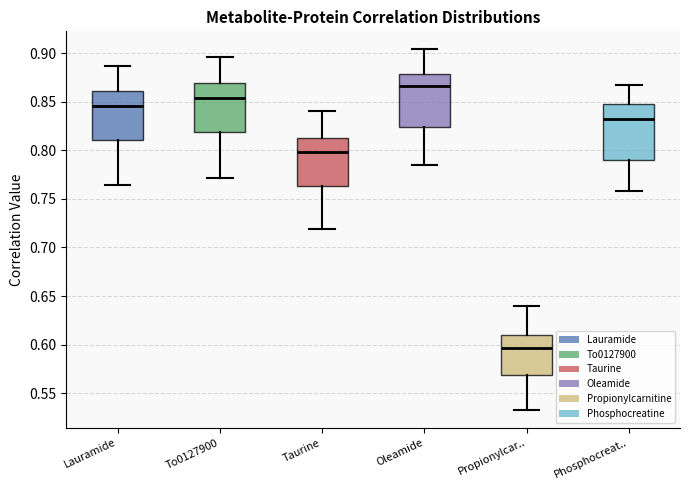

Reading left to right, transcribe this box plot: for each box, give where its median line is, the range the box spans, and where its two whiskers end, as read against the y-axis. The values are not printed on the chart, so give them approximately, as read against the axis.

Lauramide: median 0.845, box 0.810 to 0.860, whiskers 0.765 to 0.885
To0127900: median 0.855, box 0.820 to 0.870, whiskers 0.770 to 0.895
Taurine: median 0.800, box 0.765 to 0.810, whiskers 0.720 to 0.840
Oleamide: median 0.865, box 0.825 to 0.880, whiskers 0.785 to 0.905
Propionylcar..: median 0.595, box 0.570 to 0.610, whiskers 0.535 to 0.640
Phosphocreat..: median 0.835, box 0.790 to 0.845, whiskers 0.760 to 0.870